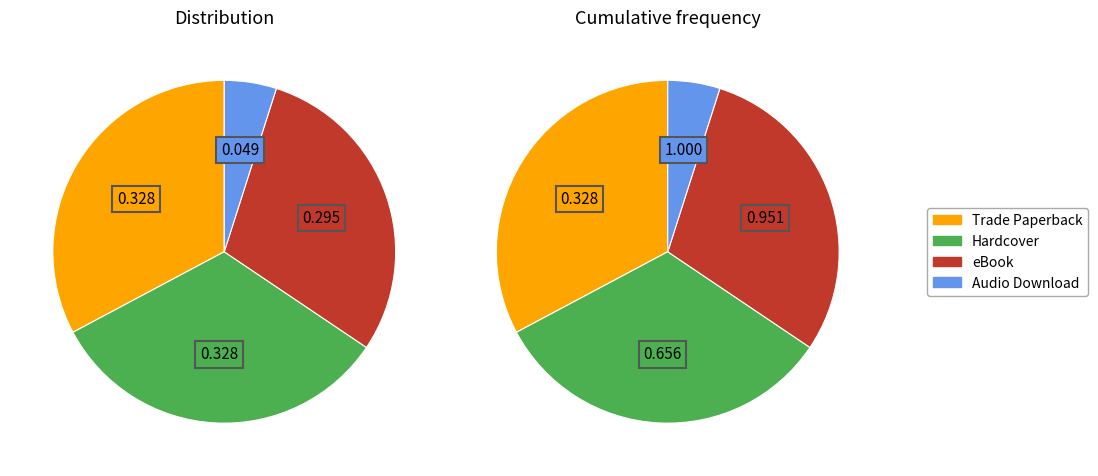

Is there any slice that represents more than half of the pie?

No